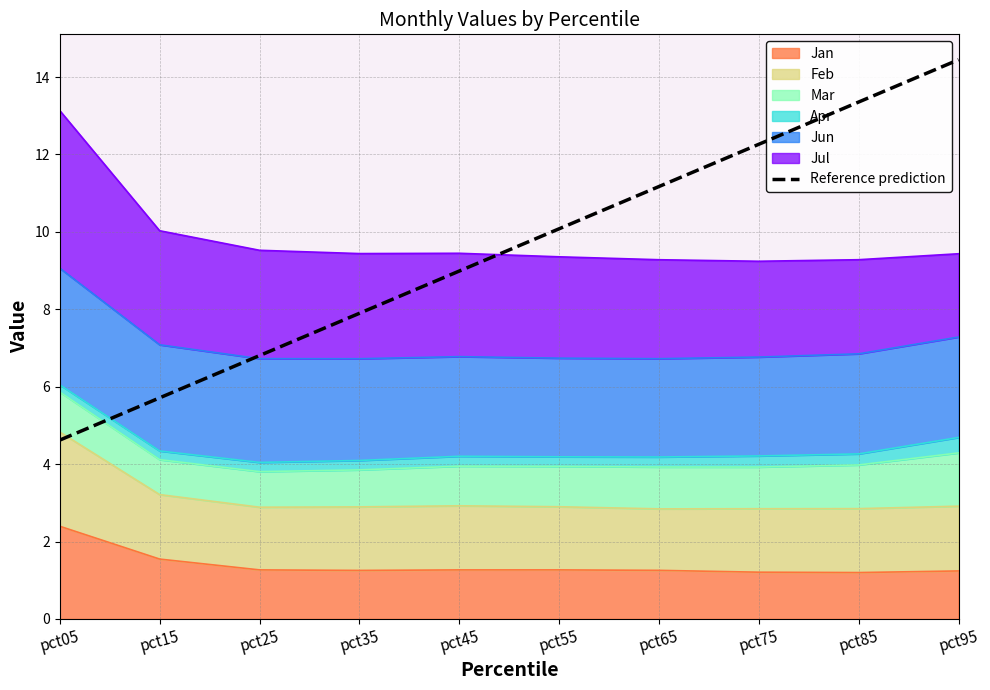

What is the sum of the values at pct35 and pct75?

20.2